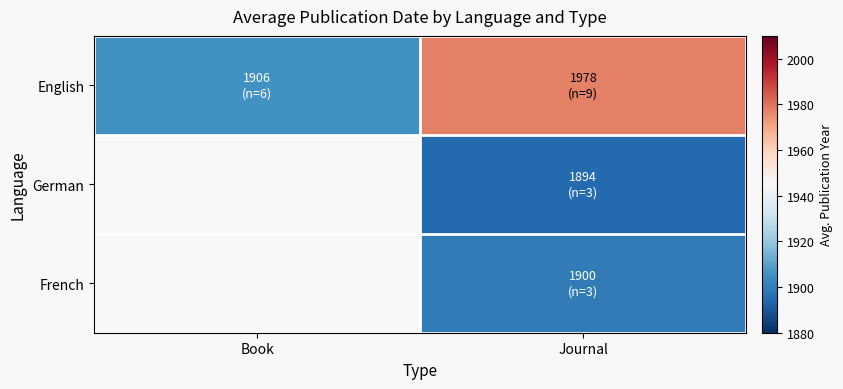

List the labels in order of French value, largest first.

Book, Journal